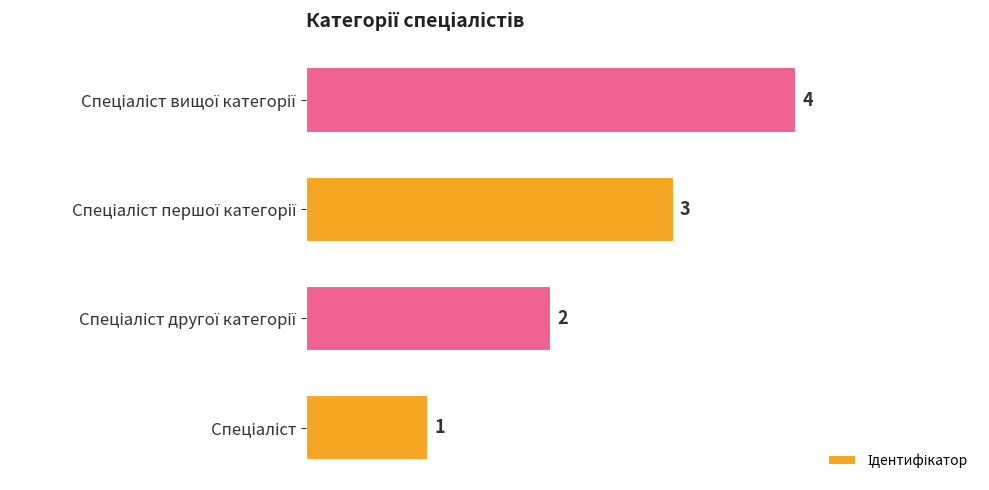

What is the maximum value shown in the chart?

4